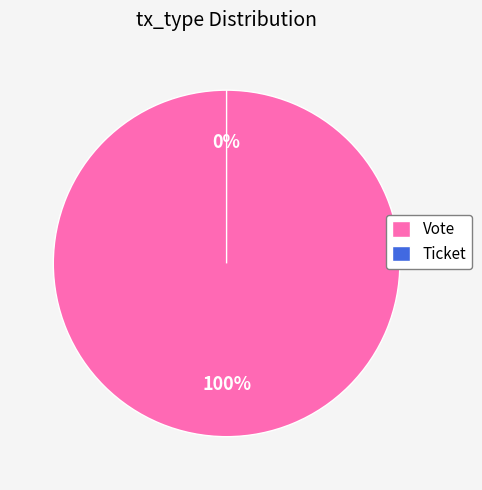

Count the number of slices in the pie.

2